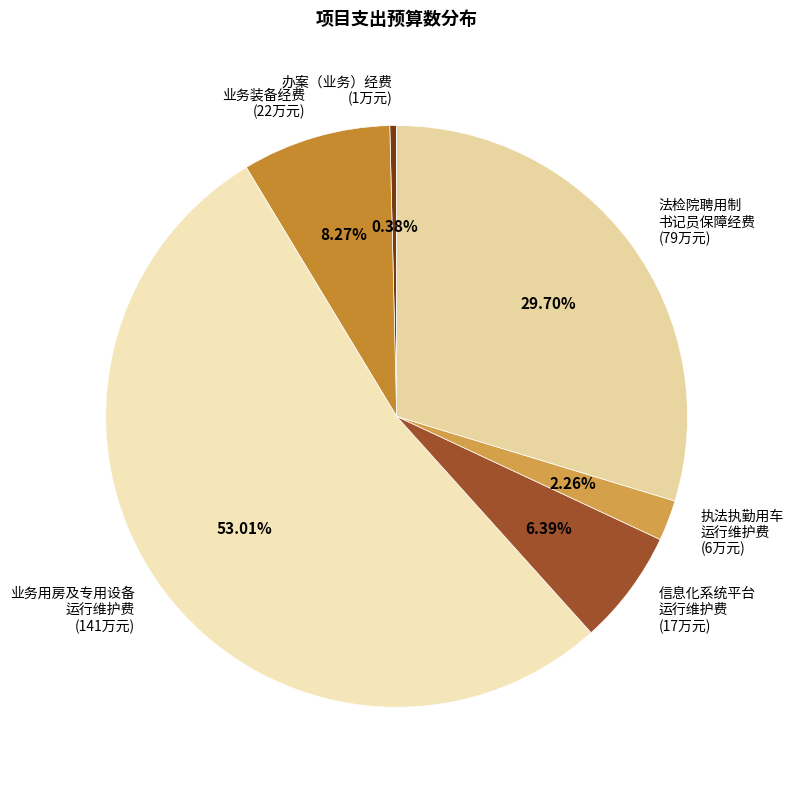

Is there a majority slice in this chart?

Yes